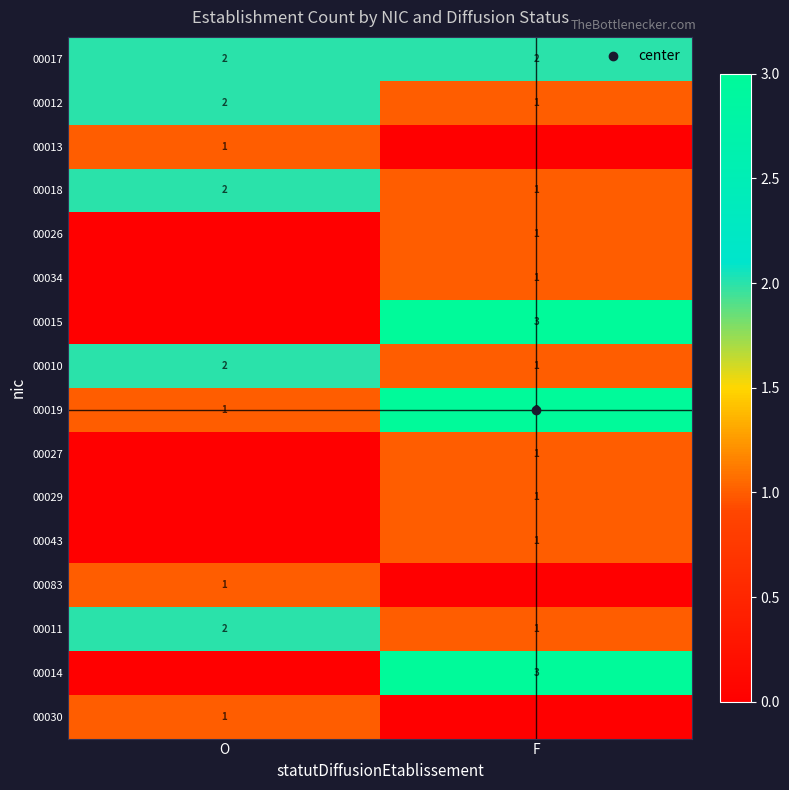

What is the greatest value displayed?

3